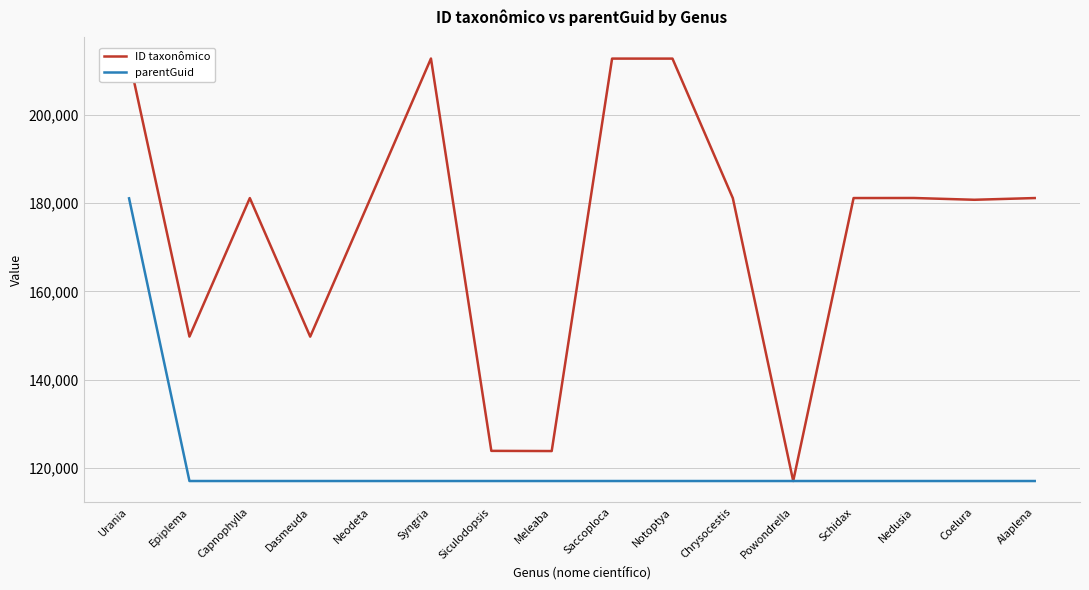

What position from the right is Schidax?

4